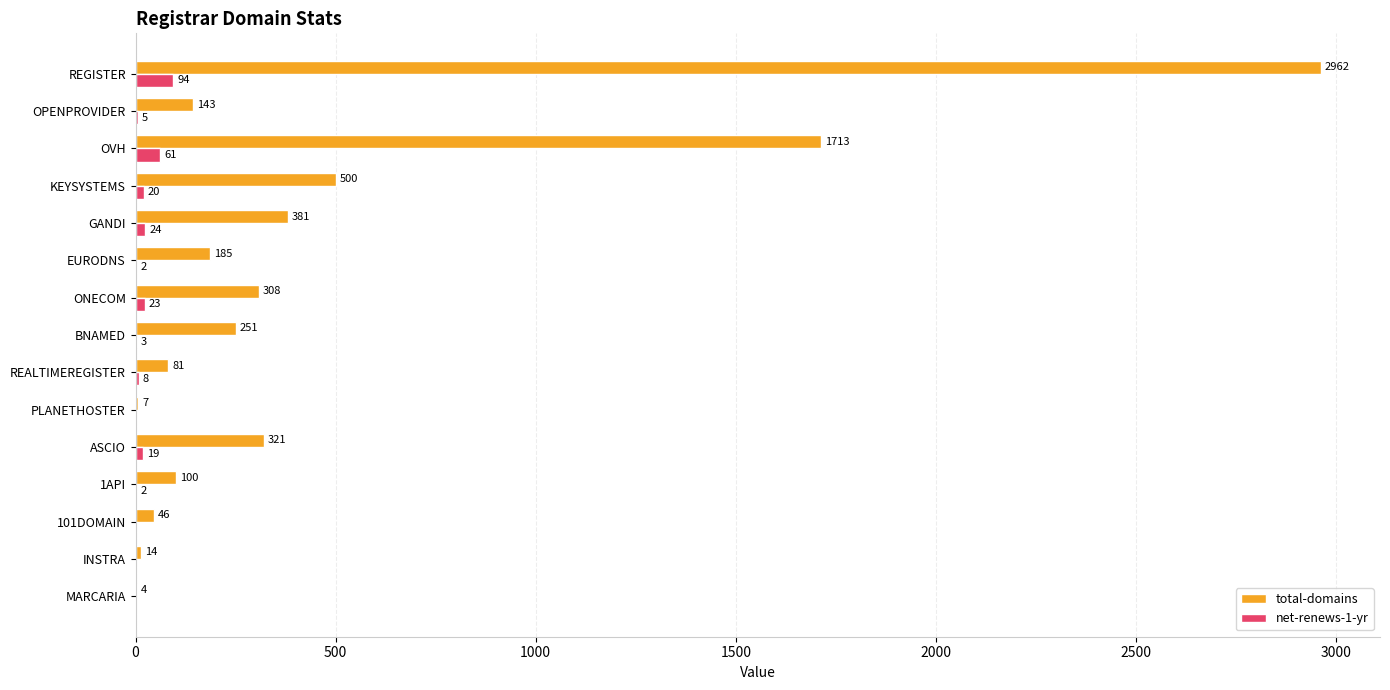

Which category has the highest value in the net-renews-1-yr series?

REGISTER